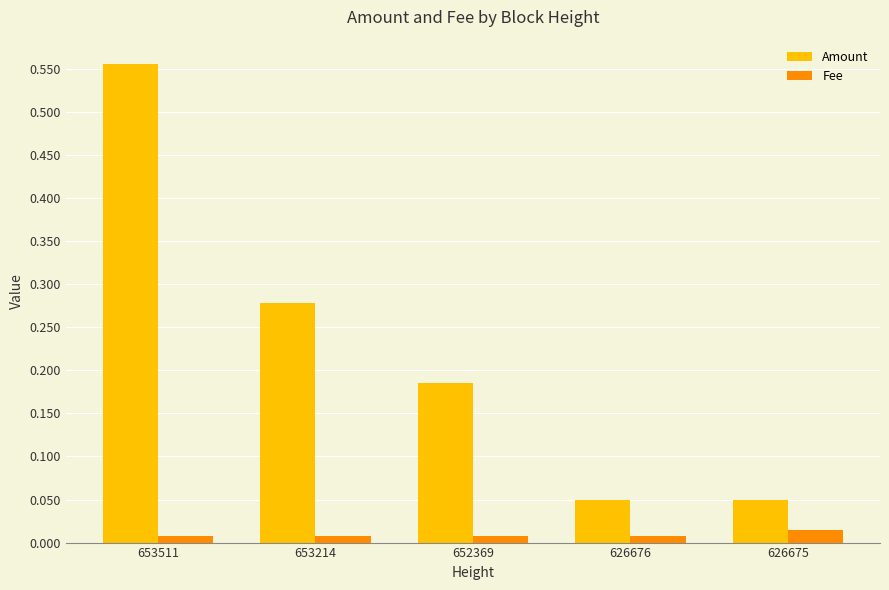

What is the difference between the maximum and minimum values in the Amount series?

0.5